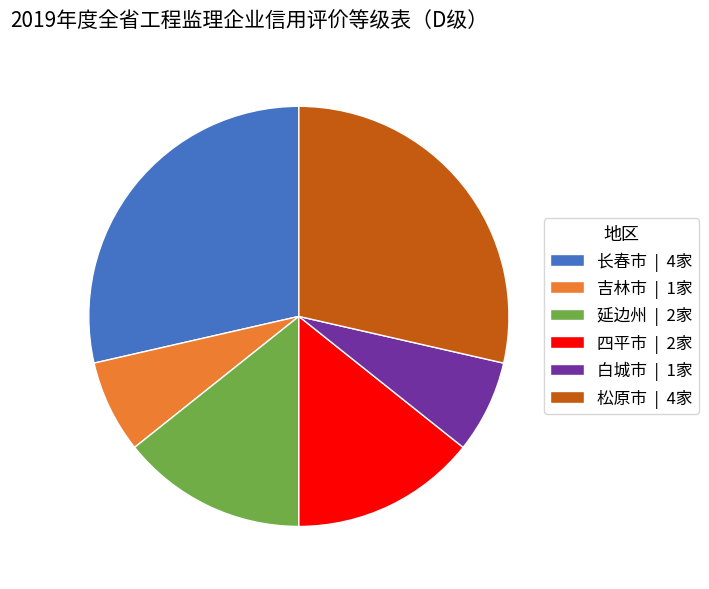

True or false: 长春市 accounts for 29% of the total.

True